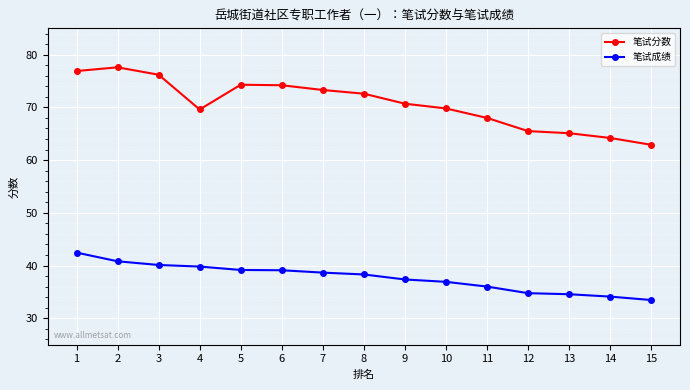

What is the difference between the highest and lowest values at 4?

29.8